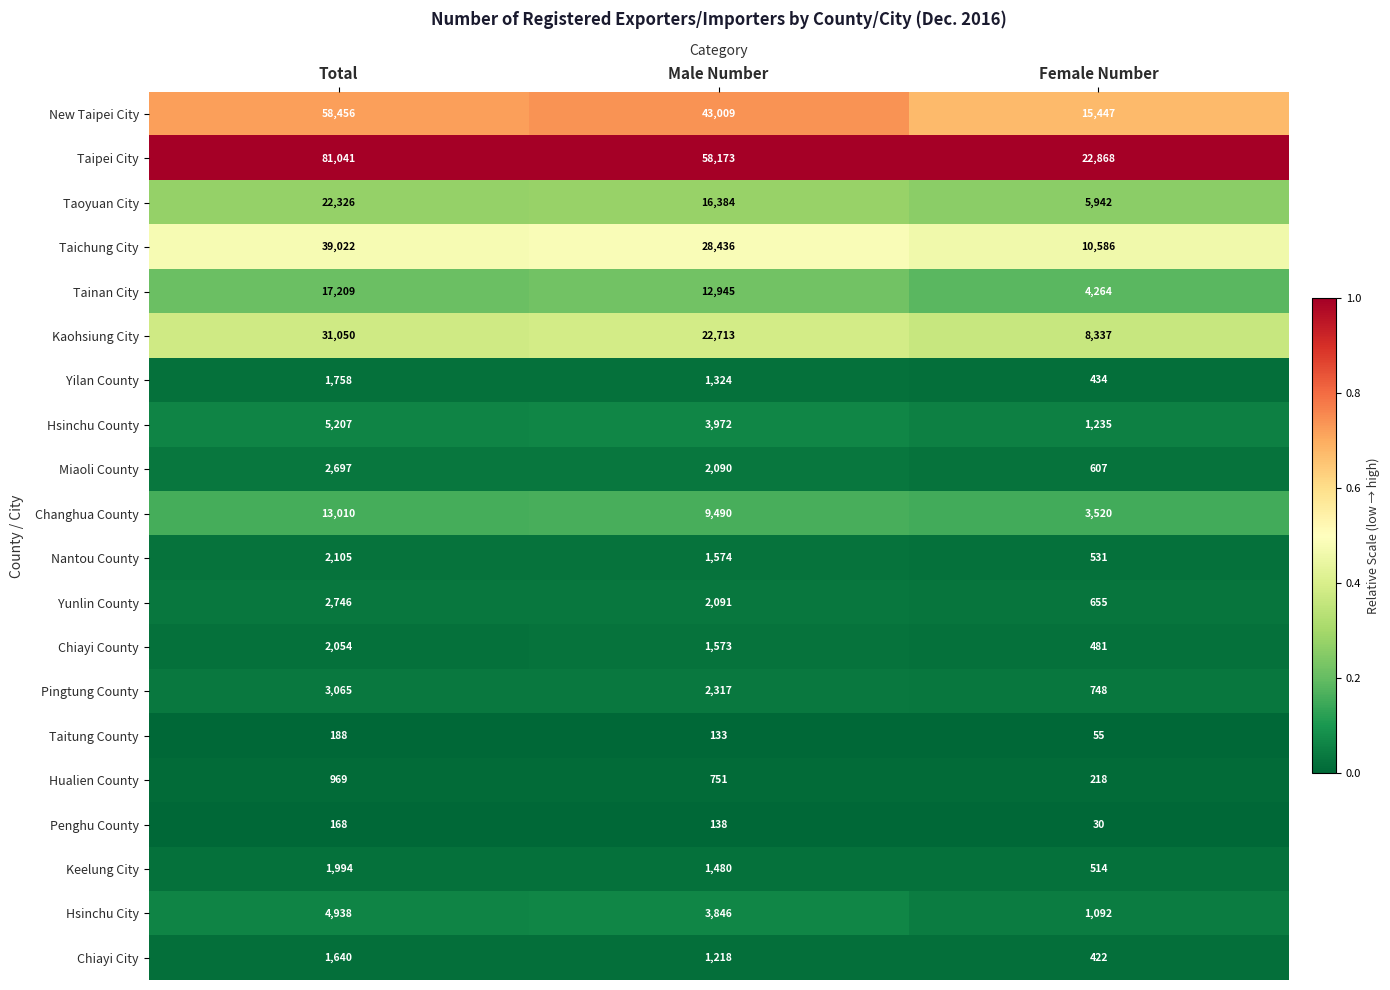

Which category has the lowest value across all series?

Female Number